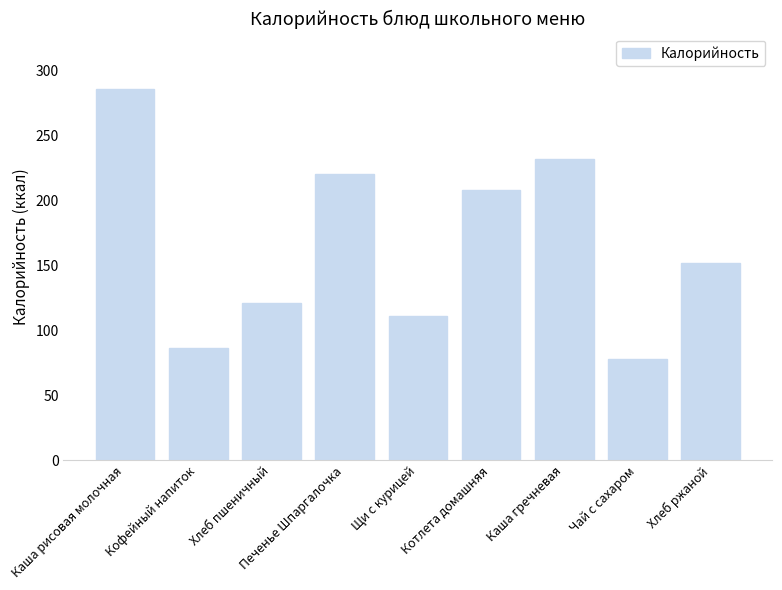

Between Кофейный напиток and Щи с курицей, which is larger?

Щи с курицей